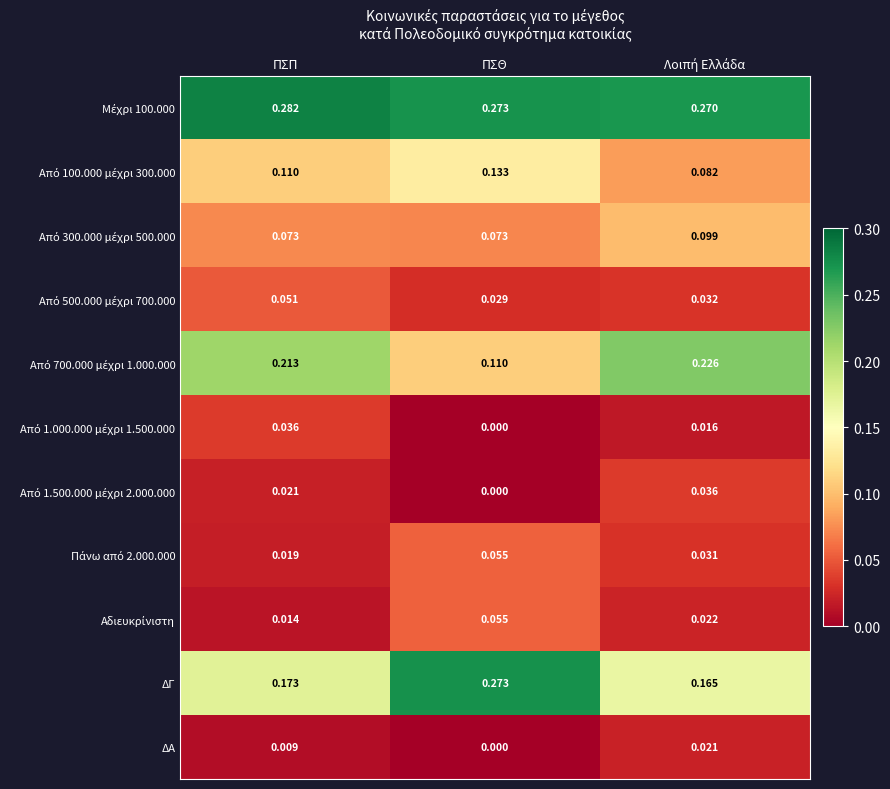

Which category has the highest value across all series?

ΠΣΠ